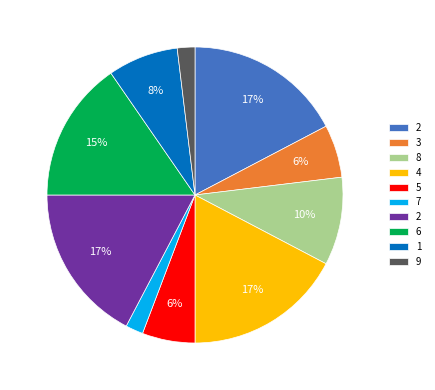

Is there a majority slice in this chart?

No